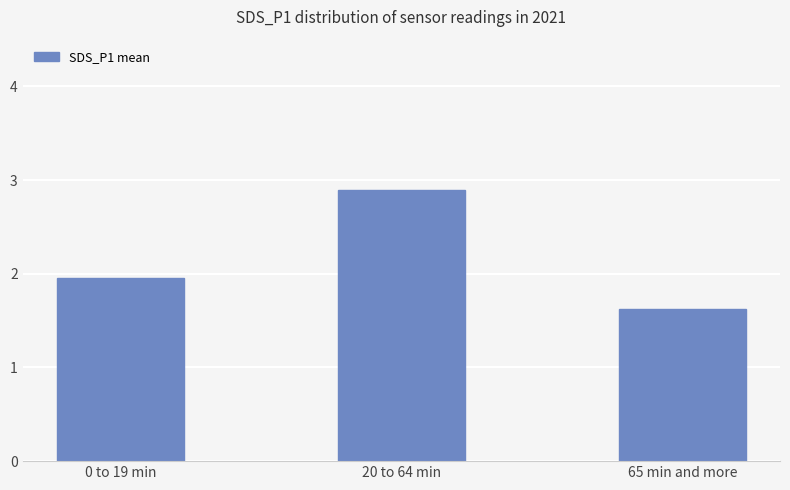

What is the change in value from 20 to 64 min to 65 min and more?

-1.3